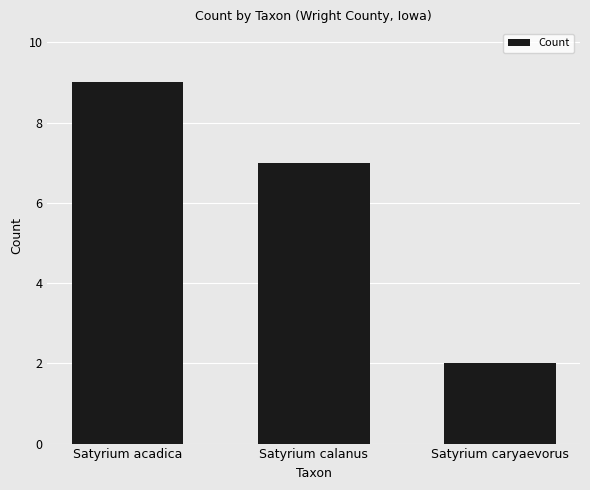

What is the ratio of the value at Satyrium calanus to the value at Satyrium acadica?

0.8